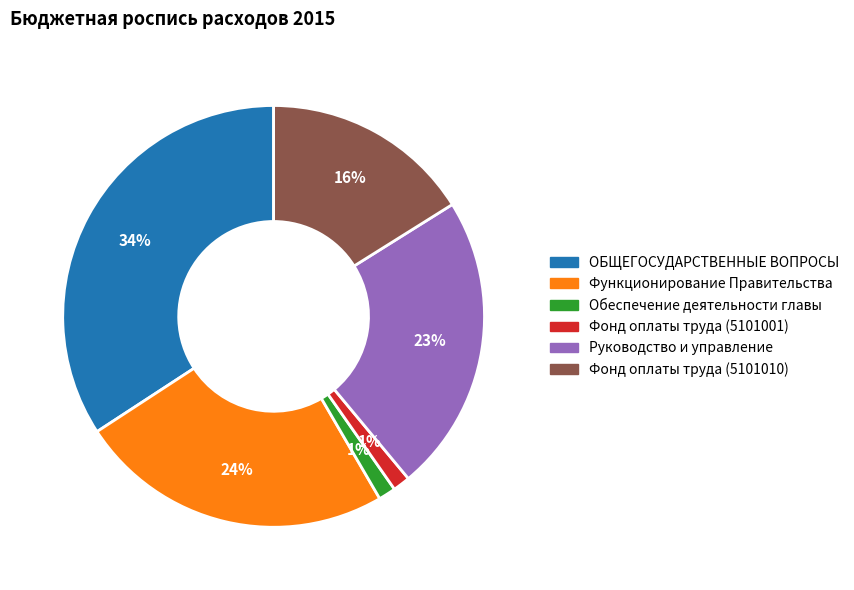

Combined, do ОБЩЕГОСУДАРСТВЕННЫЕ ВОПРОСЫ and Функционирование Правительства account for over 50%?

Yes